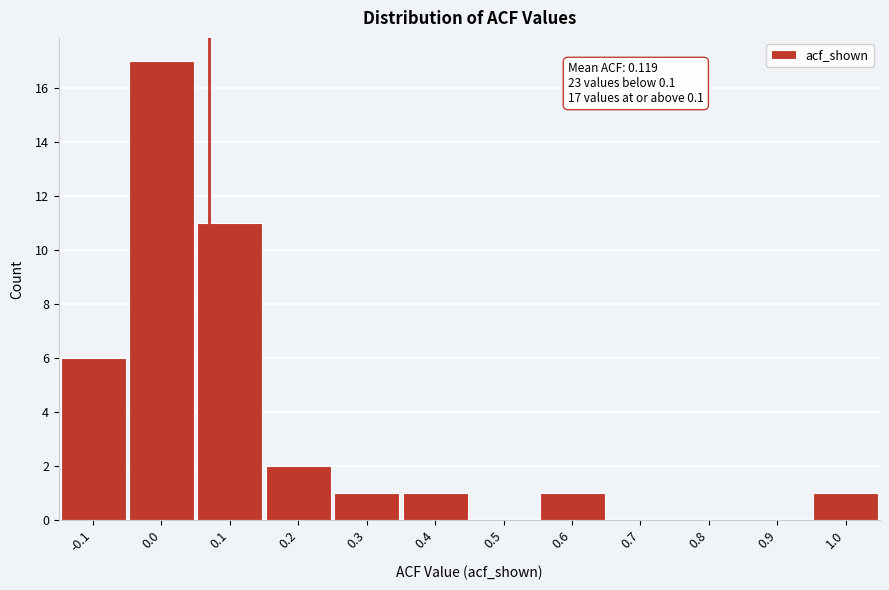

Reading left to right, list all the values displayed in this chart.

-0.1=6	0.0=17	0.1=11	0.2=2	0.3=1	0.4=1	0.5=0	0.6=1	0.7=0	0.8=0	0.9=0	1.0=1